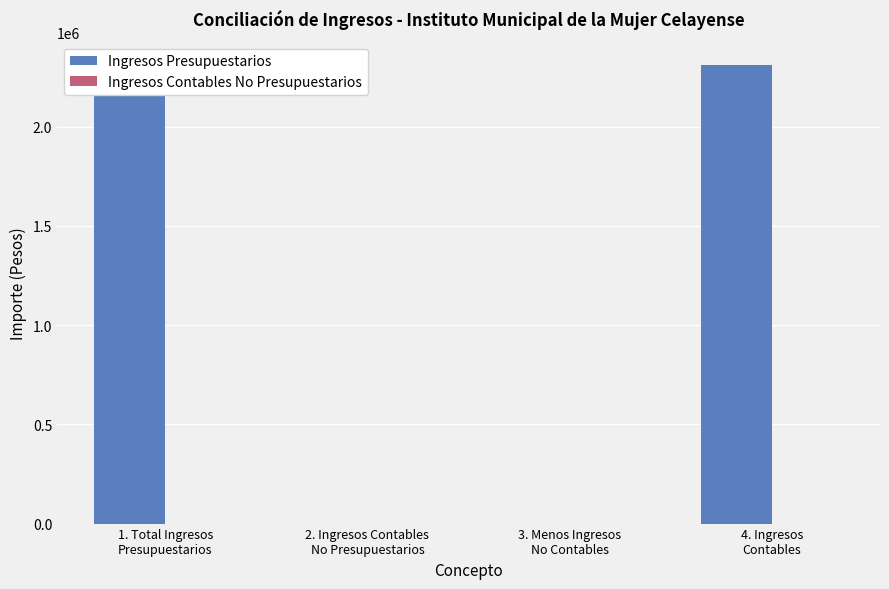

What is the greatest value displayed?

2311184.4